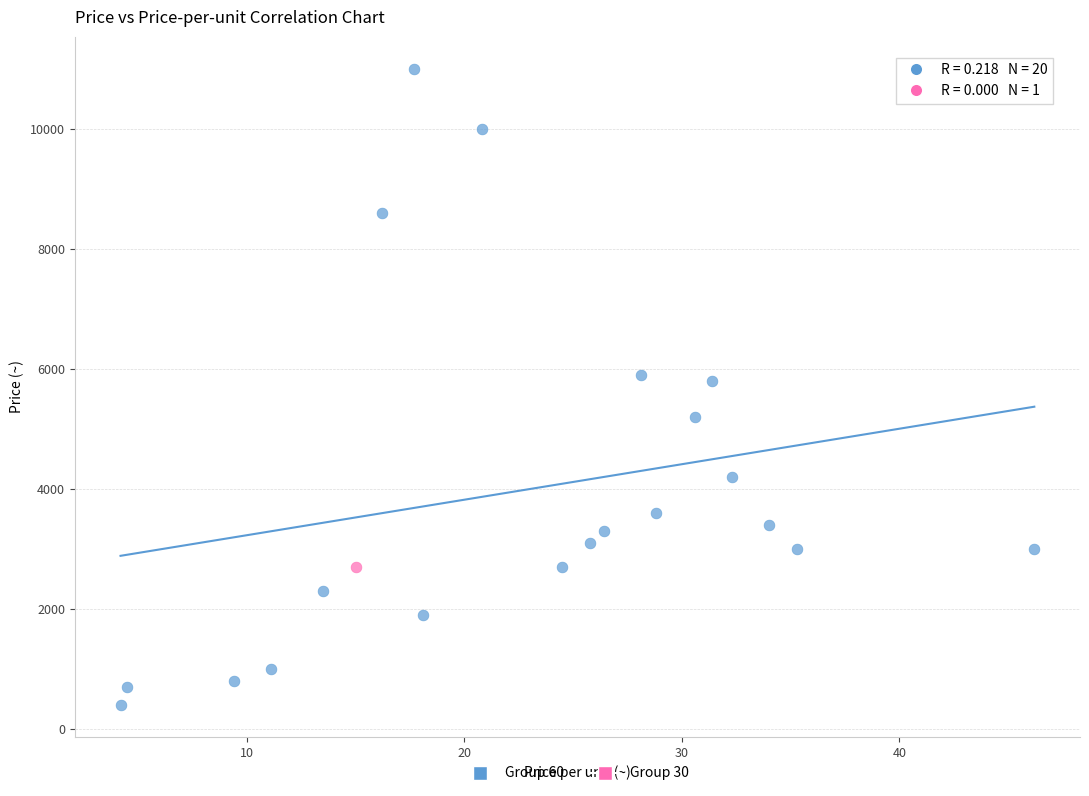

What are all the series names shown in the legend?

Group 60, Group 30